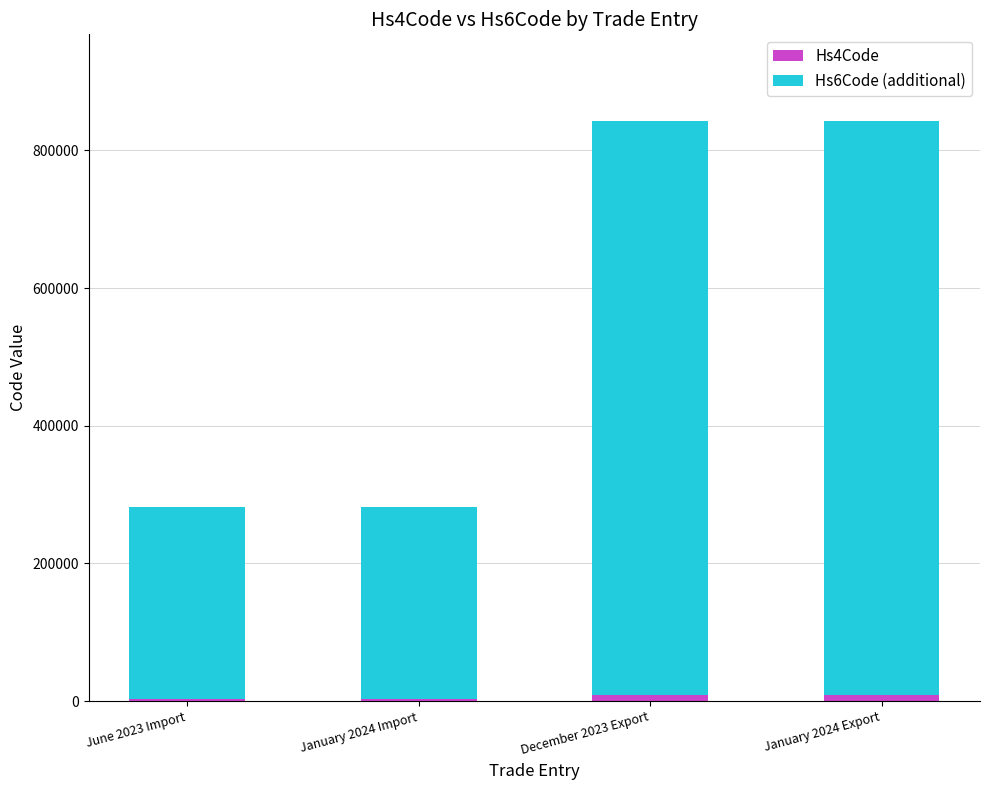

Rank the categories by Hs6Code (additional) value from lowest to highest.

June 2023 Import, January 2024 Import, December 2023 Export, January 2024 Export